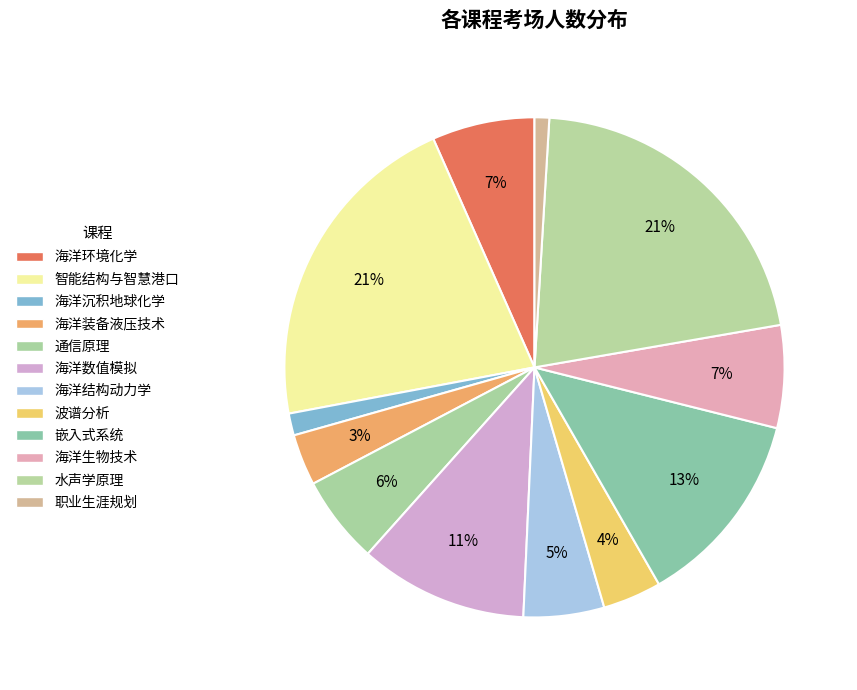

Approximately how many times larger is the value at 海洋生物技术 compared to 水声学原理?

0.3